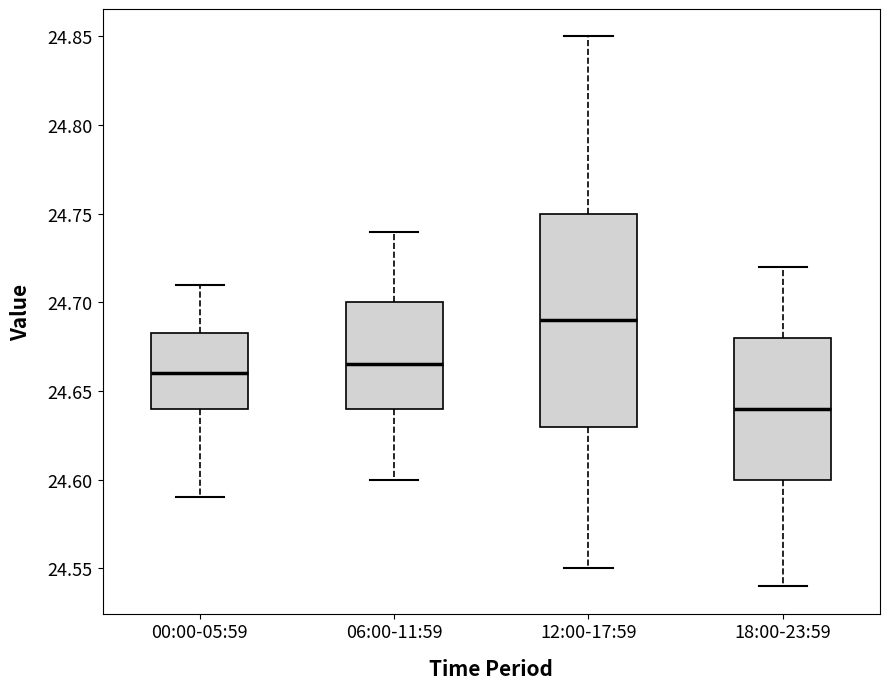

Which box's median line is the highest?

12:00-17:59